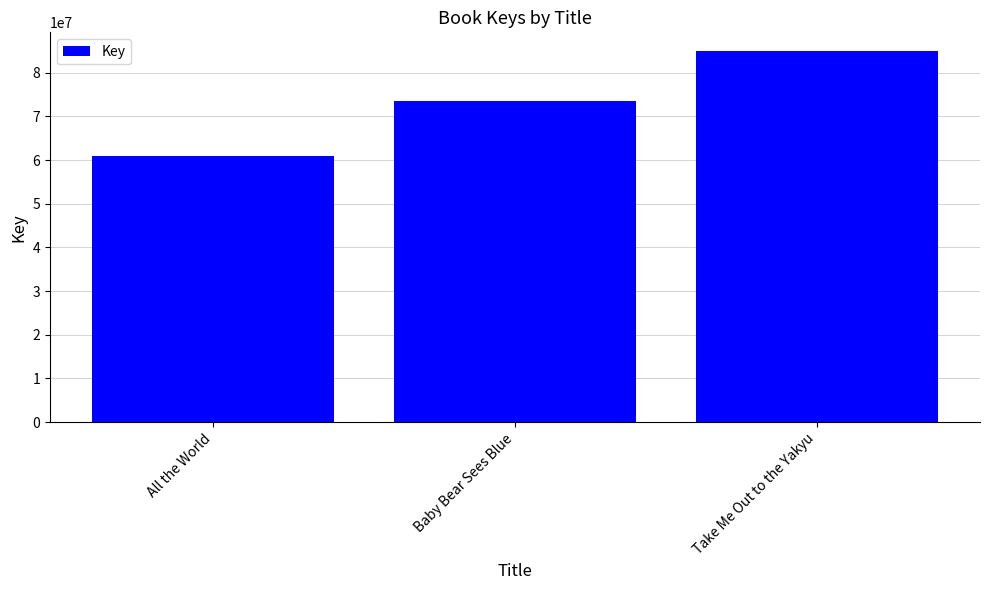

What is the difference between the values at All the World and Take Me Out to the Yakyu?

23997642